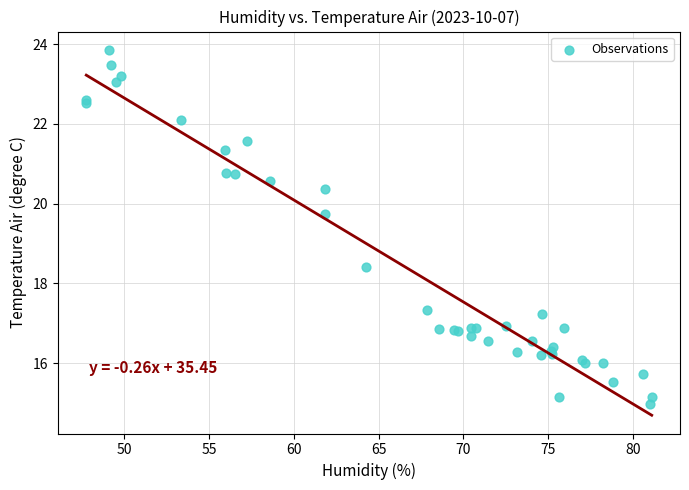

What Y value in the scatter plot is closest to 19?

18.4